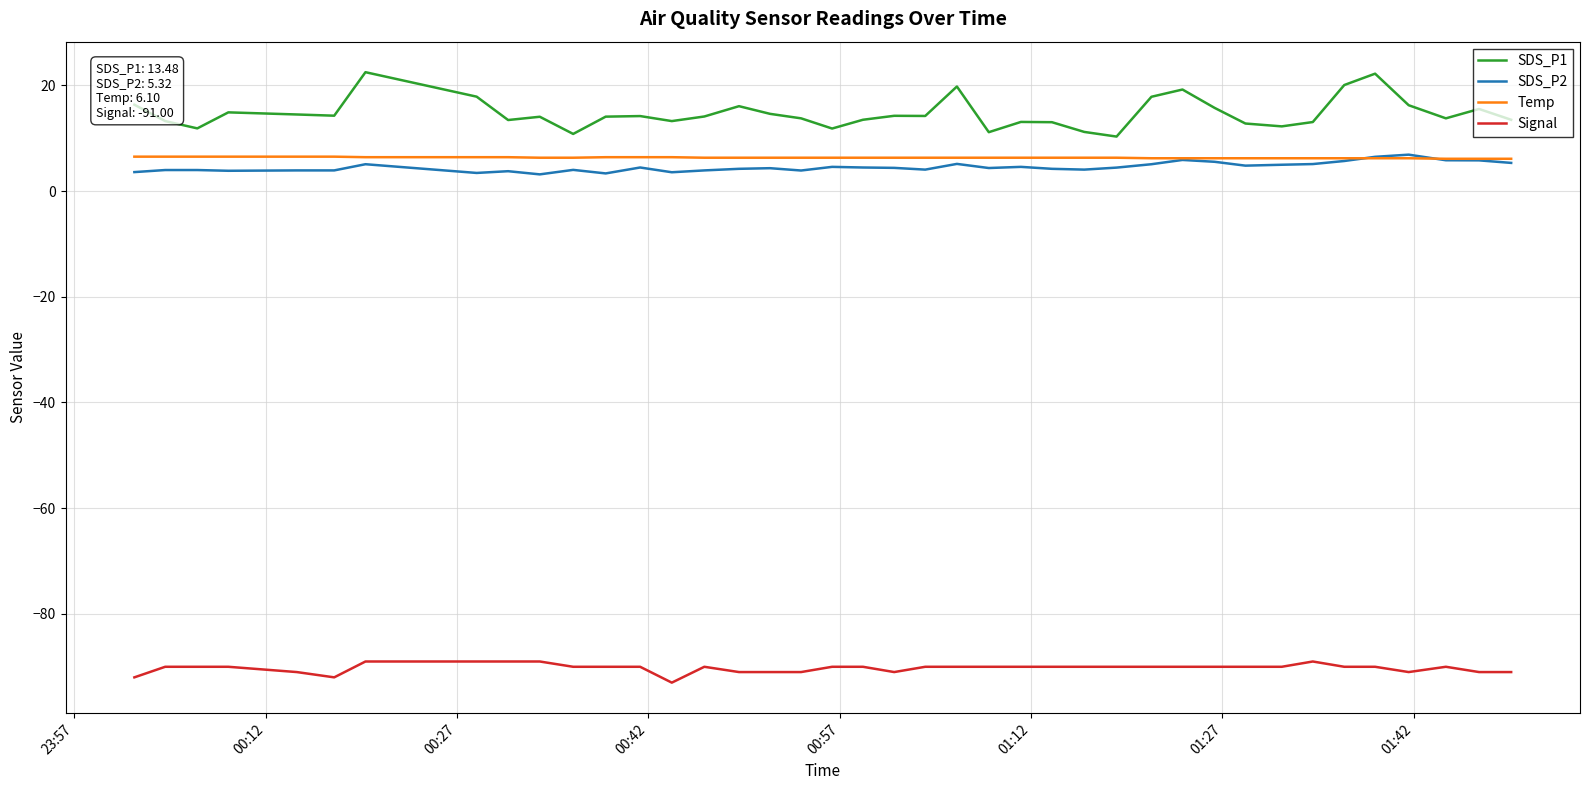

True or false: Temp and SDS_P1 cross at least once.

False